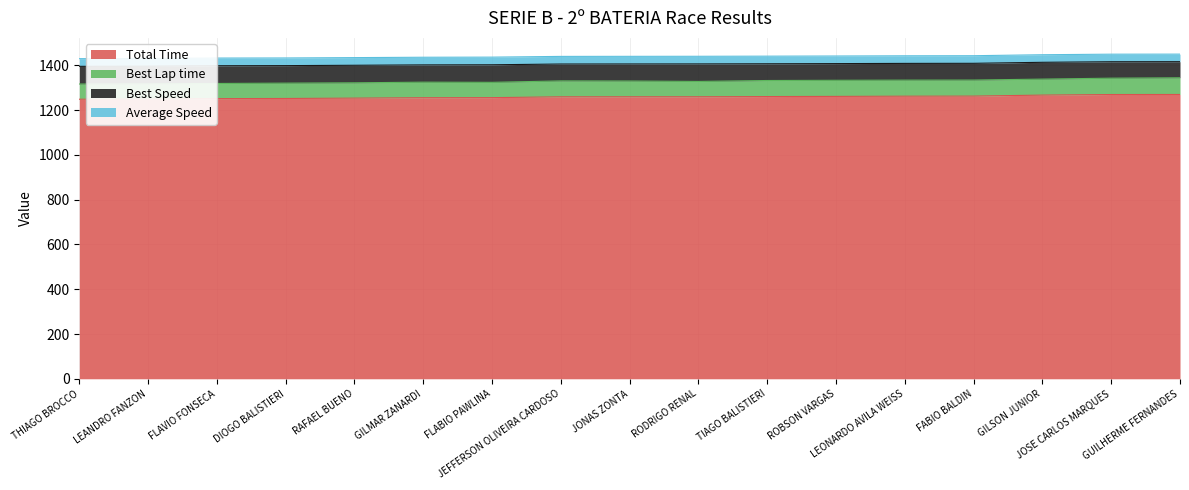

What is the maximum value for Total Time?

1270.1